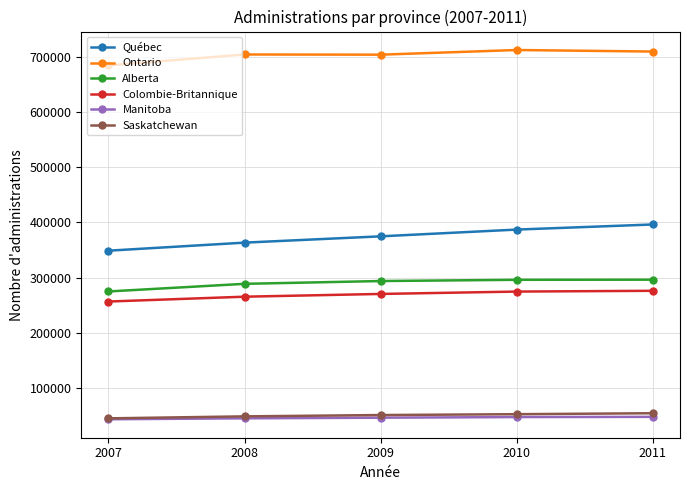

True or false: Saskatchewan and Québec intersect in this chart.

False